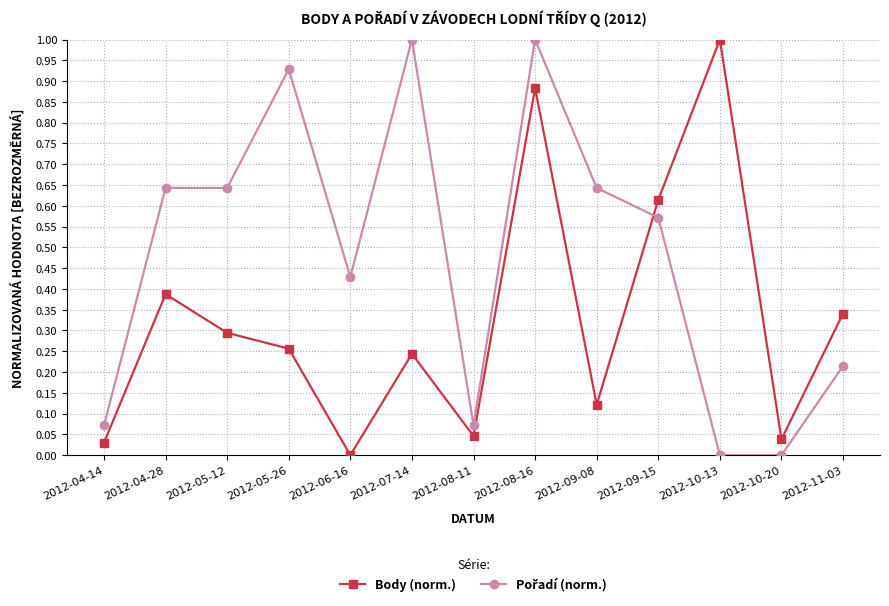

How many data points does each series have?

13